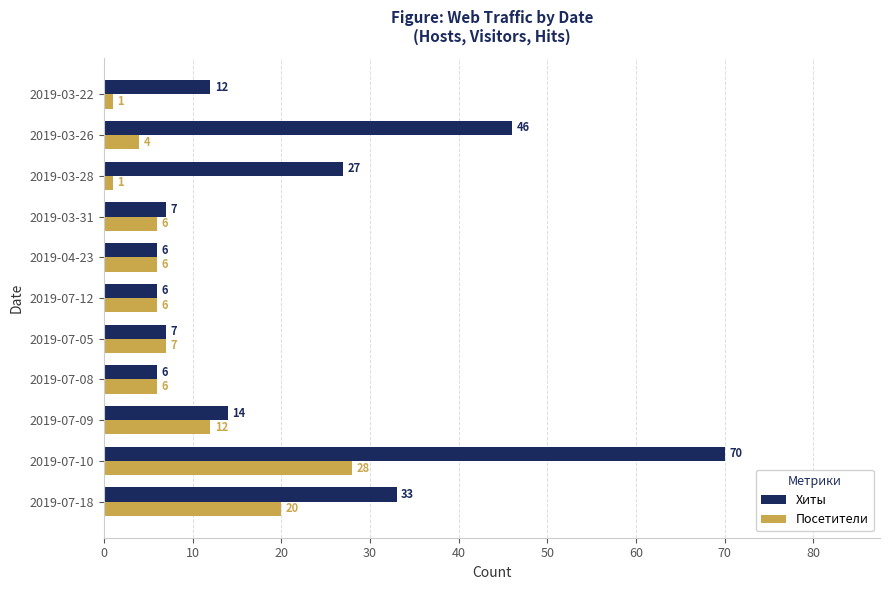

Rank the series by their average value, from lowest to highest.

Посетители, Хиты